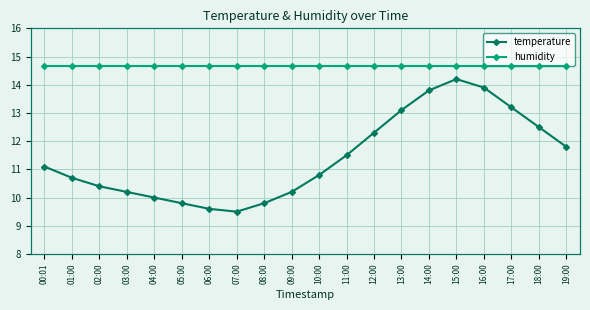

Does the chart display data point markers on the line(s)?

Yes